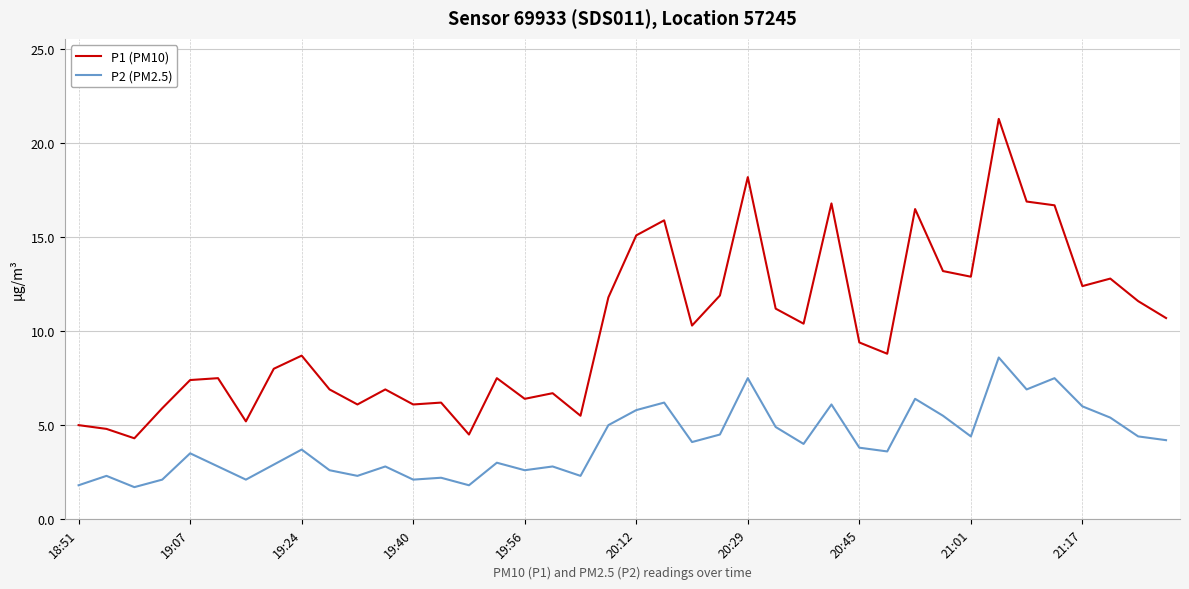

Which series has the widest spread of values?

P1 (PM10)